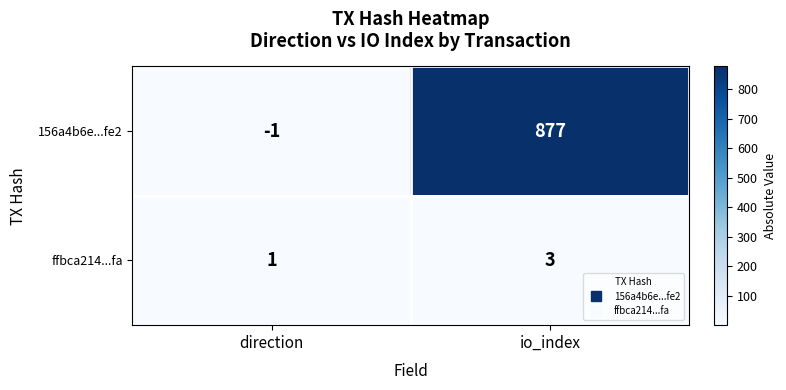

List the series in order of their peak value, lowest first.

ffbca214...fa, 156a4b6e...fe2